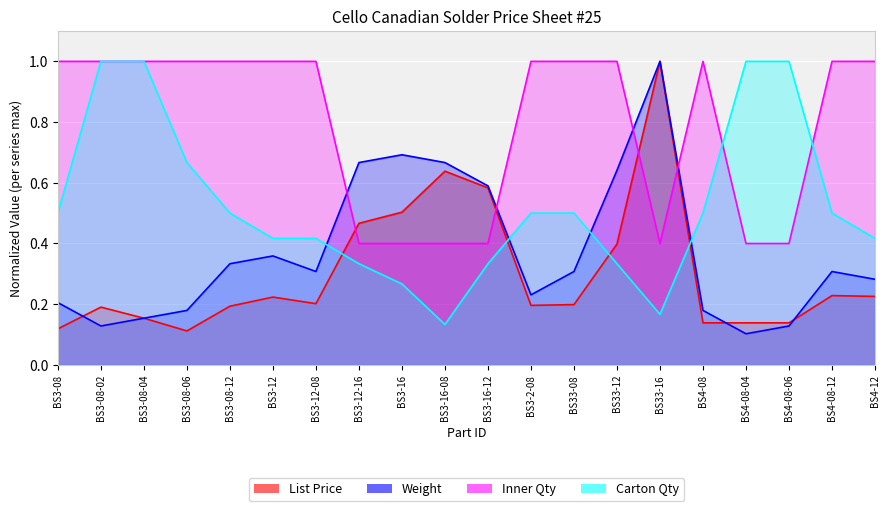

At which label does List Price reach its peak?

BS33-16